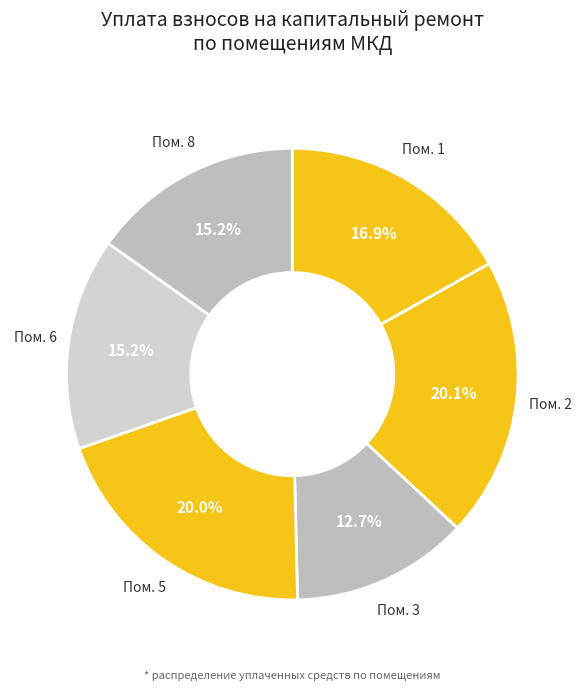

Approximately how many times larger is the value at Пом. 8 compared to Пом. 3?

1.2